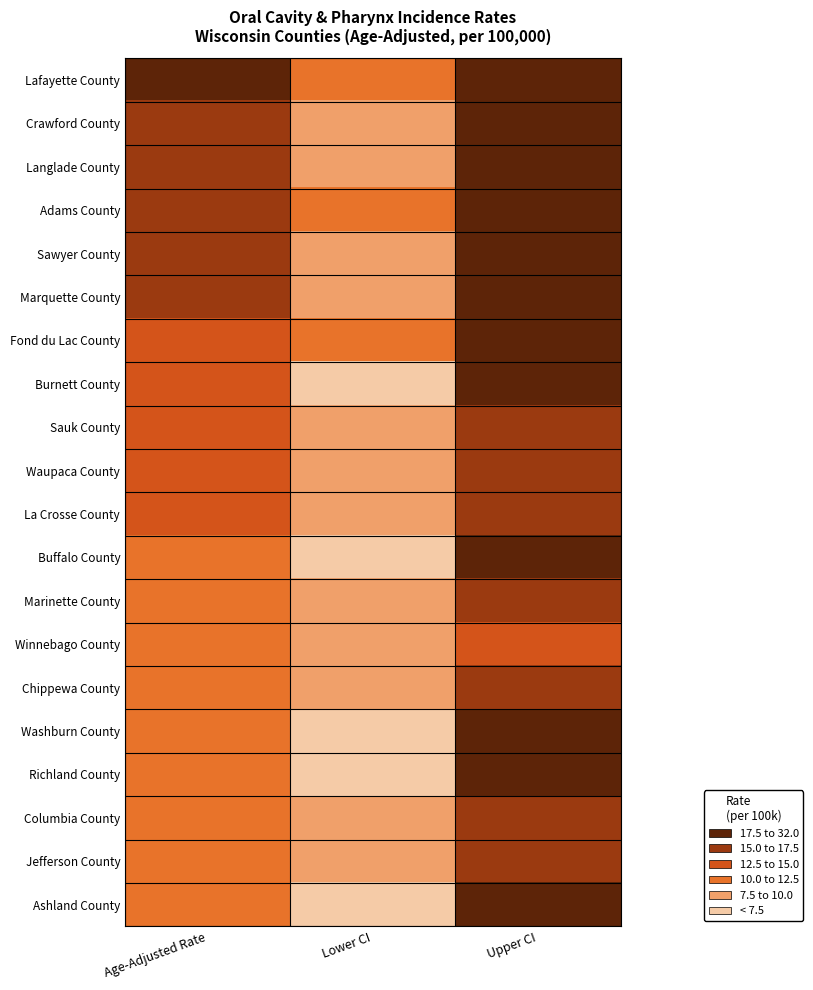

Between Lower CI and Age-Adjusted Rate, which is larger?

Age-Adjusted Rate